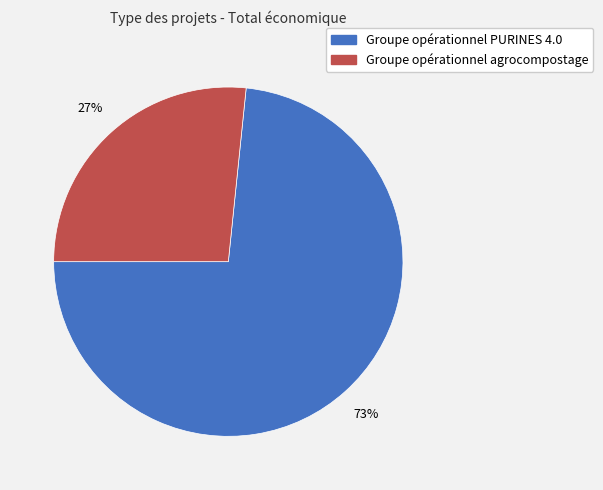

Combined, do Groupe opérationnel PURINES 4.0 and Groupe opérationnel agrocompostage account for over 50%?

Yes